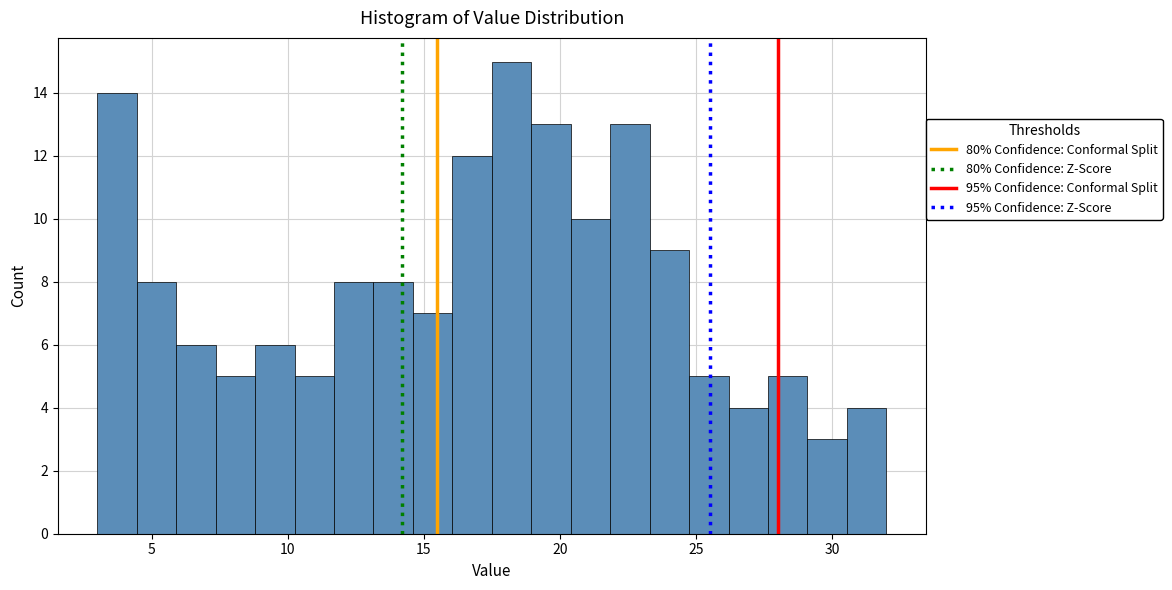

Around what value on the x-axis is the tallest bar? Give the approximate position of its centre, as read against the axis.

18.0